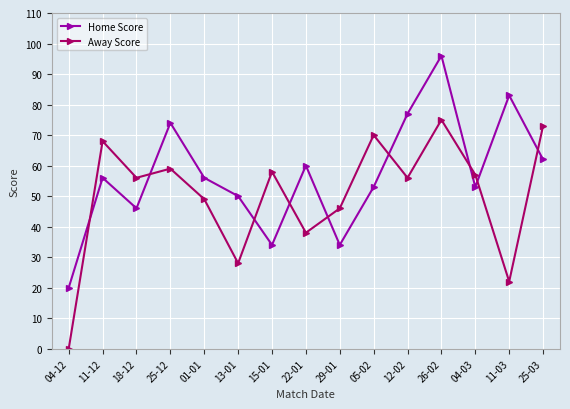

At which category does Home Score reach its first local peak?

11-12